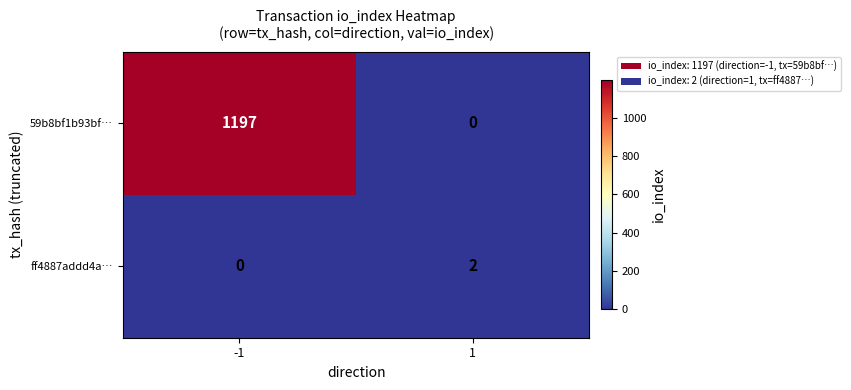

What is the greatest value displayed?

1197